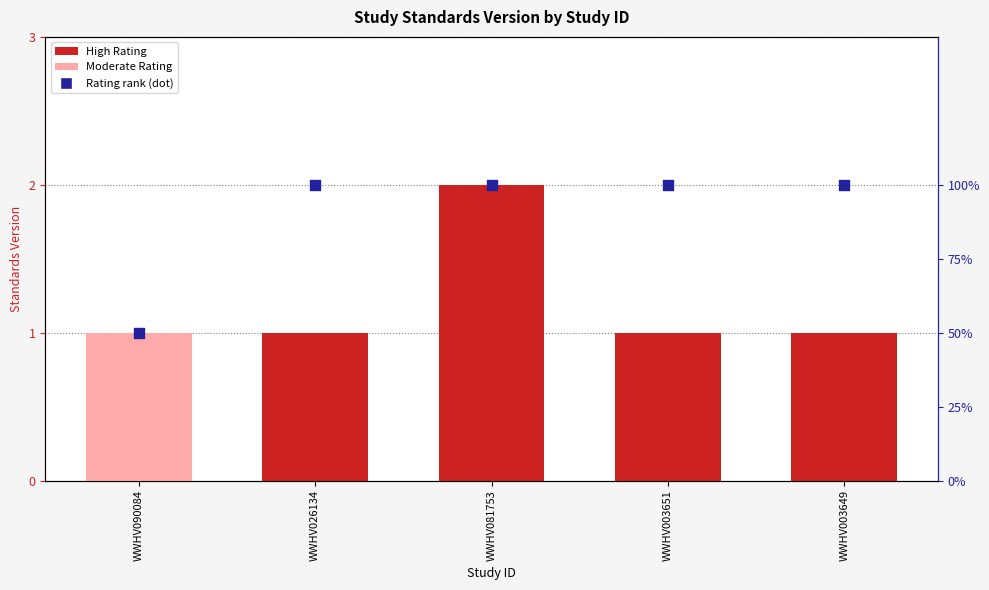

Which has a higher value, WWHV026134 or WWHV081753?

WWHV081753